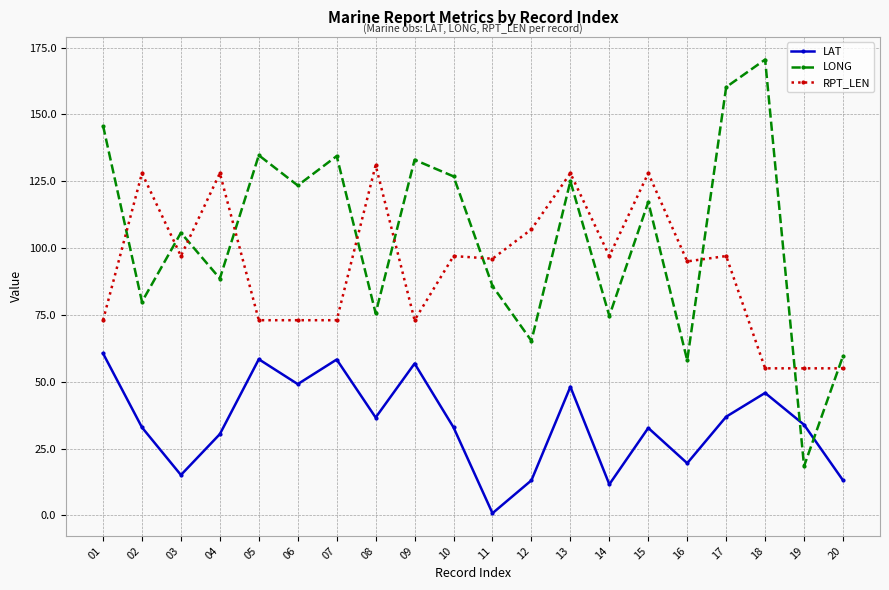

What is the spread (max minus min) of values at 20?

46.5